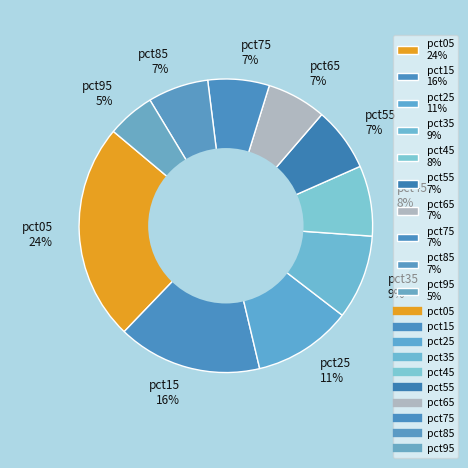

Does pct85 account for over 50% of the chart?

No